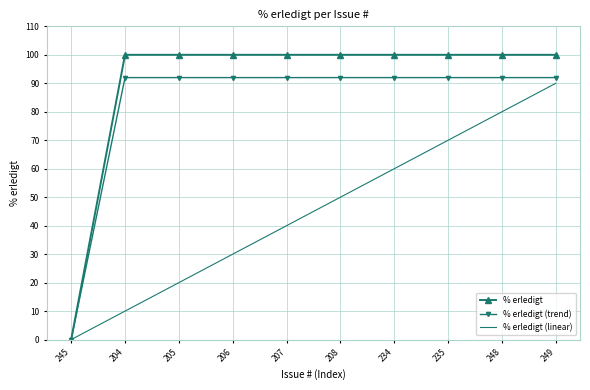

Rank the series by their average value, from highest to lowest.

% erledigt, % erledigt (trend), % erledigt (linear)